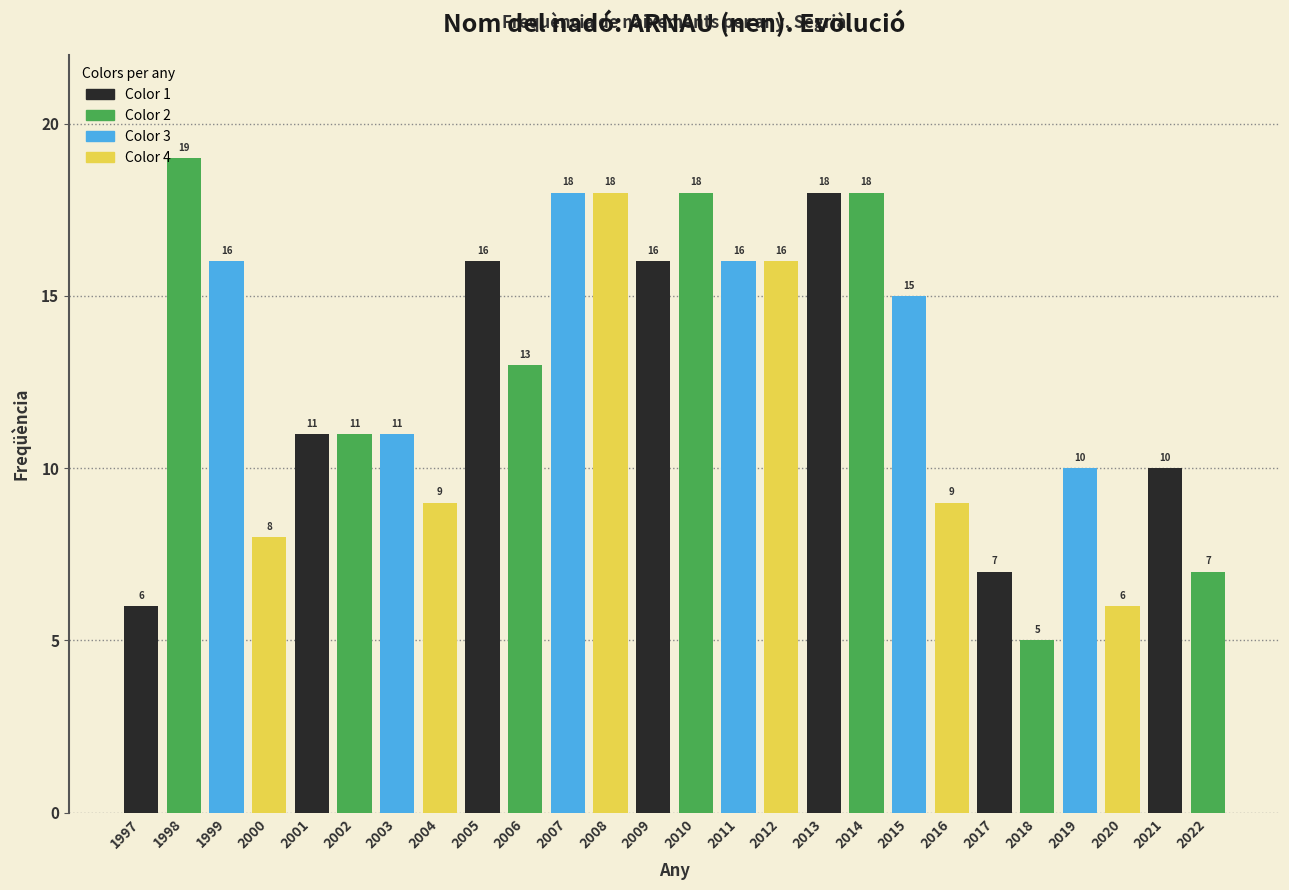

Reading right to left, list all the values displayed in this chart.

2022=7	2021=10	2020=6	2019=10	2018=5	2017=7	2016=9	2015=15	2014=18	2013=18	2012=16	2011=16	2010=18	2009=16	2008=18	2007=18	2006=13	2005=16	2004=9	2003=11	2002=11	2001=11	2000=8	1999=16	1998=19	1997=6